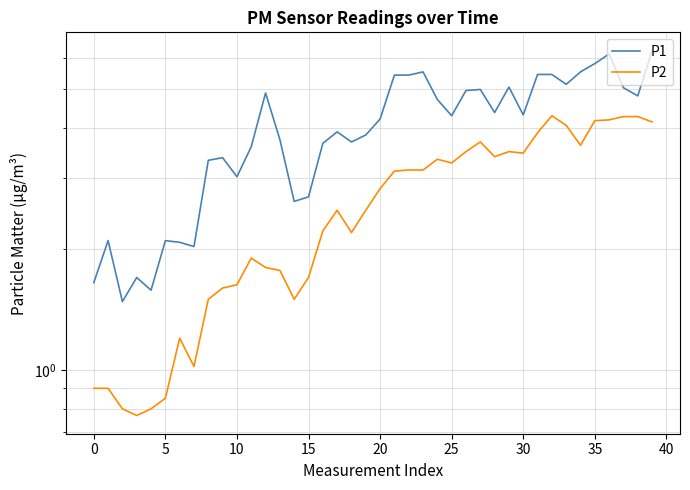

How many lines are shown in the chart?

2